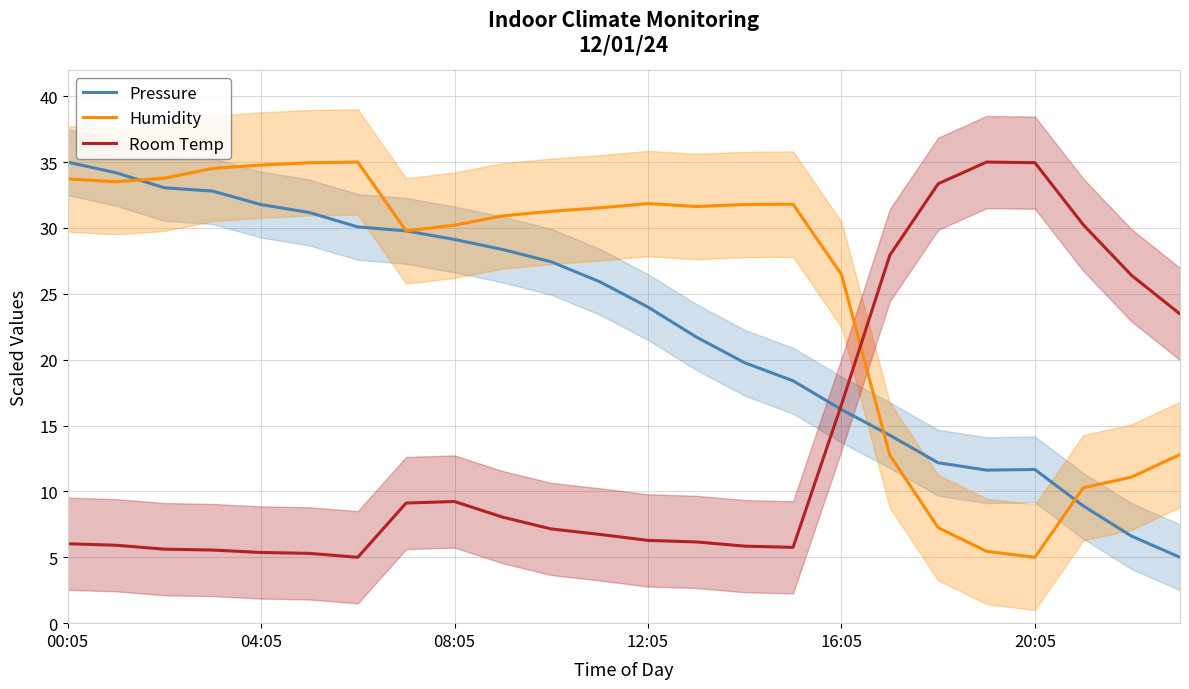

At which label does Pressure first exceed 25?

00:05